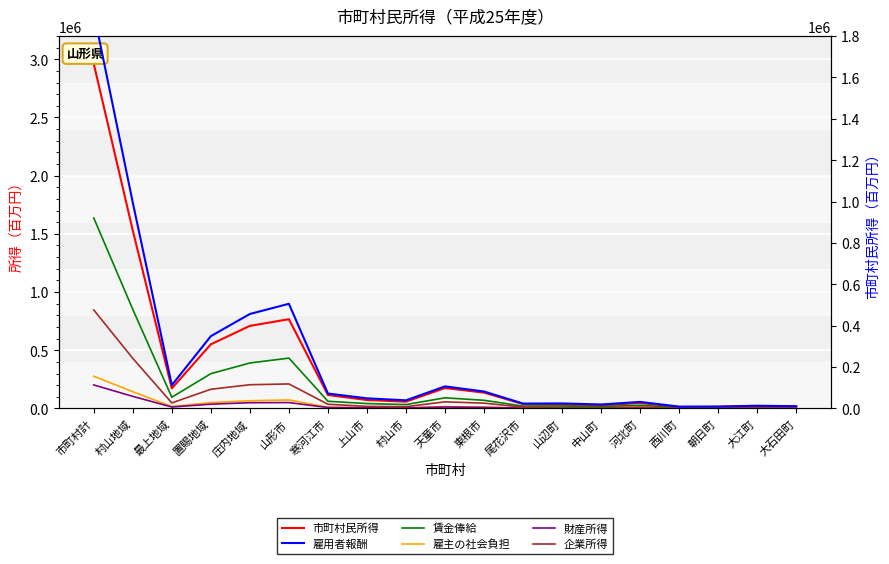

Where is 財産所得 nearest to the value 101377?

村山地域